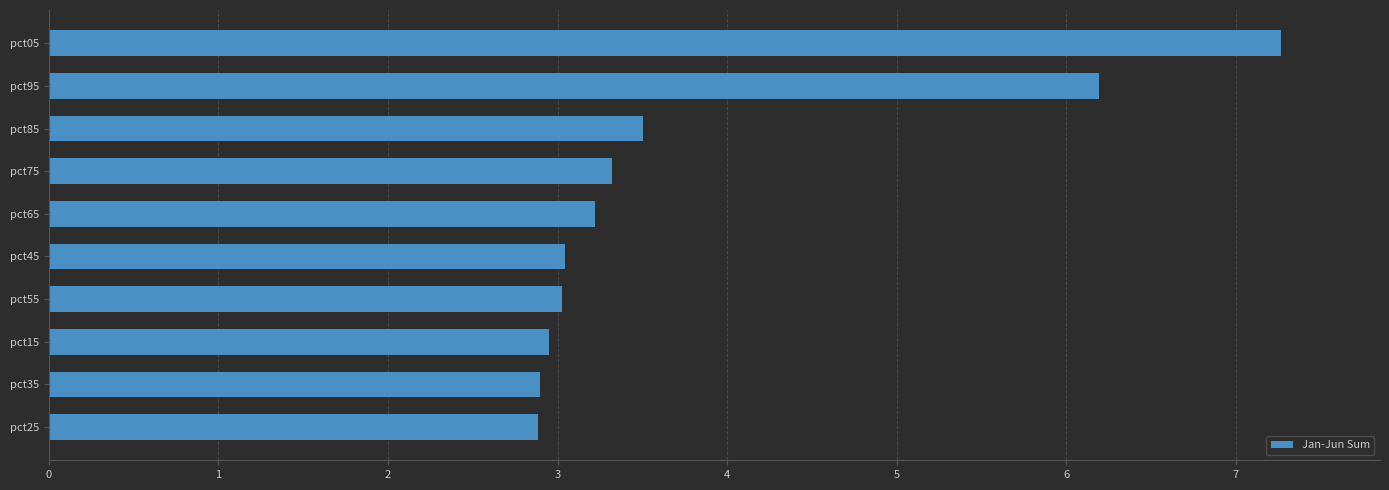

True or false: the data shows 4.6 at pct35.

False